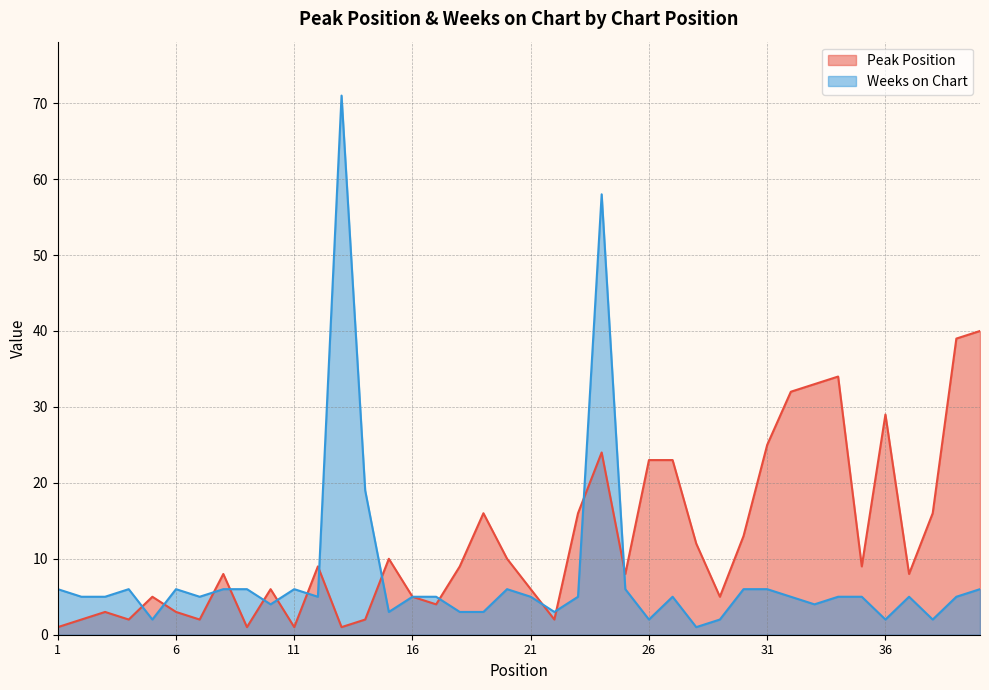

At which category is the sum across all series the highest?

24